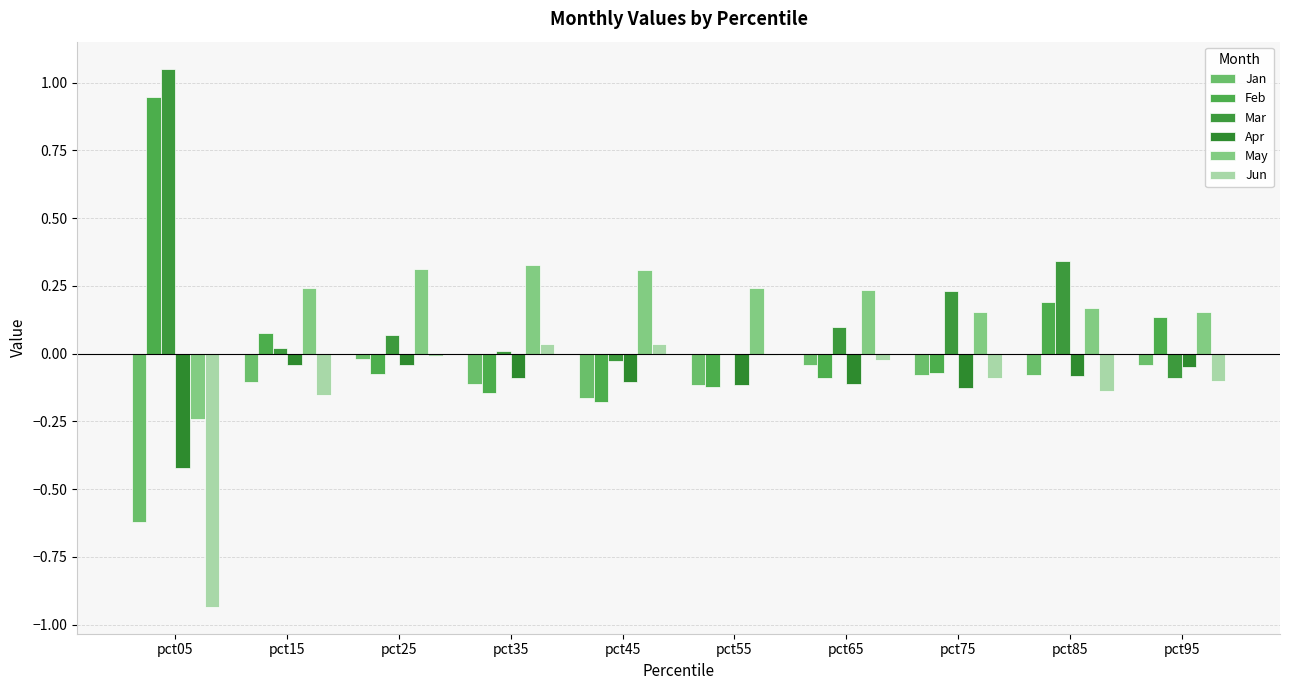

Between pct25 and pct55, which is larger?

pct25